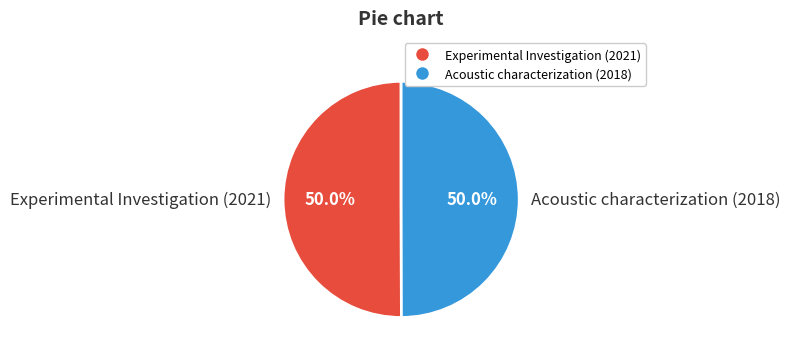

Is the sum of Acoustic characterization (2018) and Experimental Investigation (2021) greater than half?

Yes